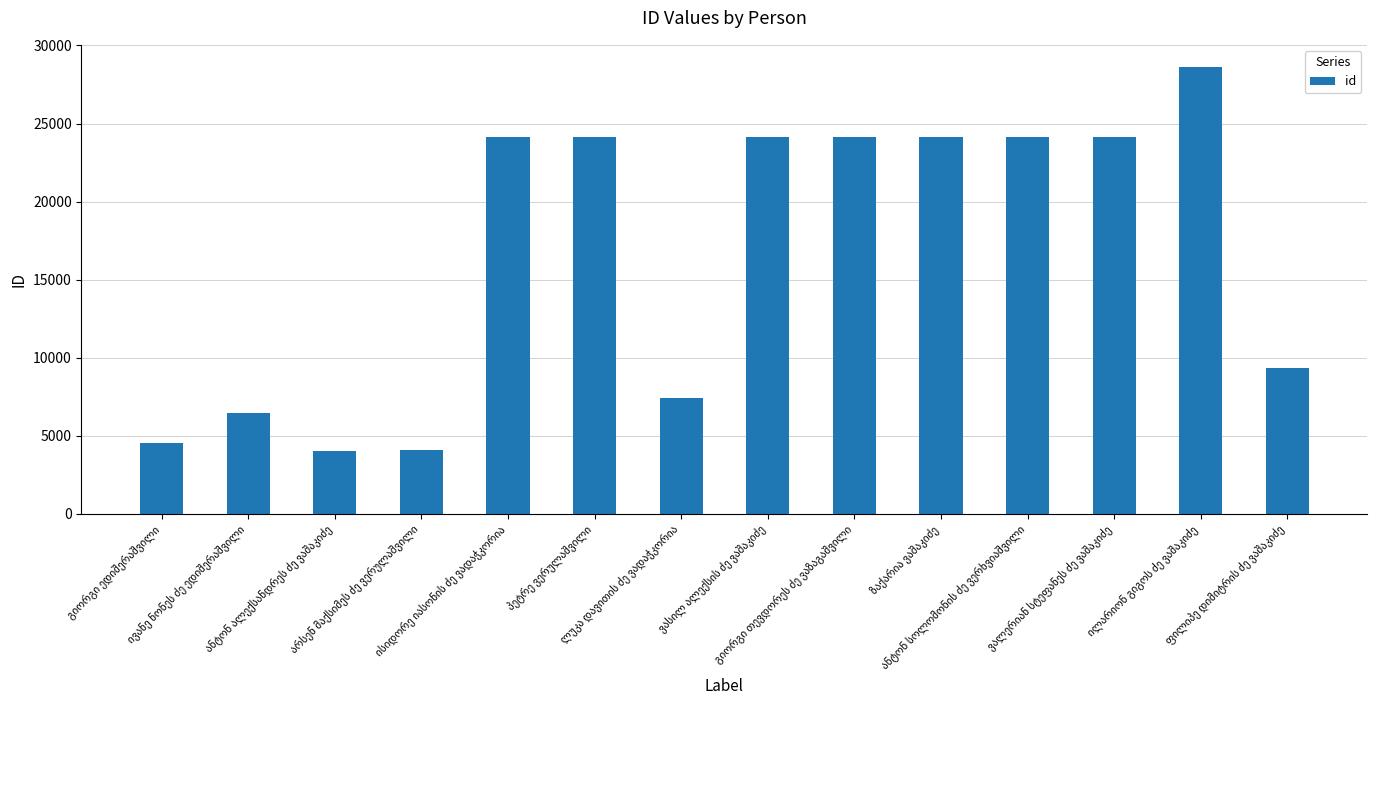

How many data points does each series have?

14